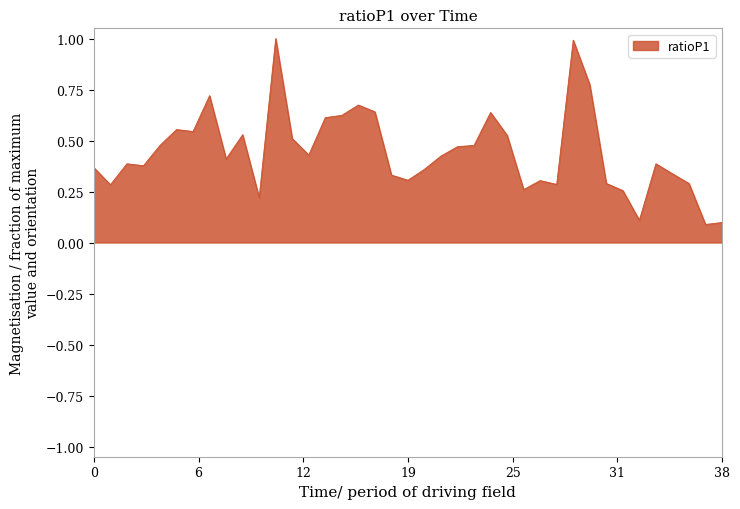

What is the difference between the maximum and minimum values?

0.9